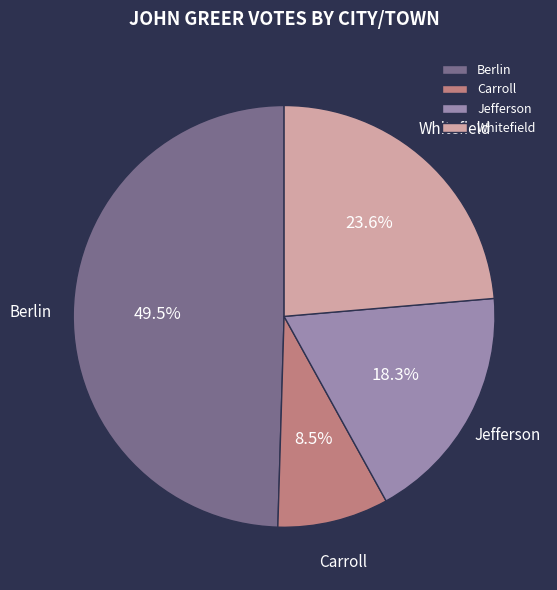

What is the ratio of the value at Jefferson to the value at Berlin?

0.4